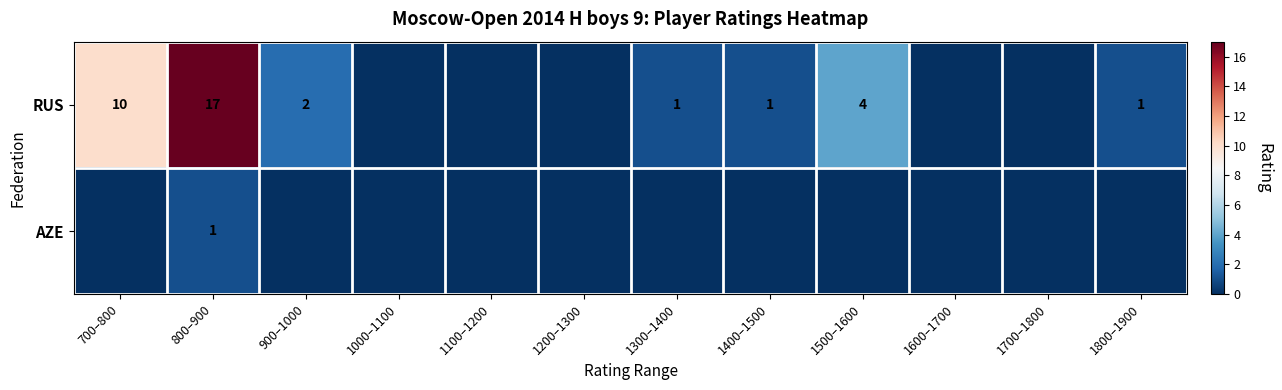

What is the total value across all series at 800–900?

18